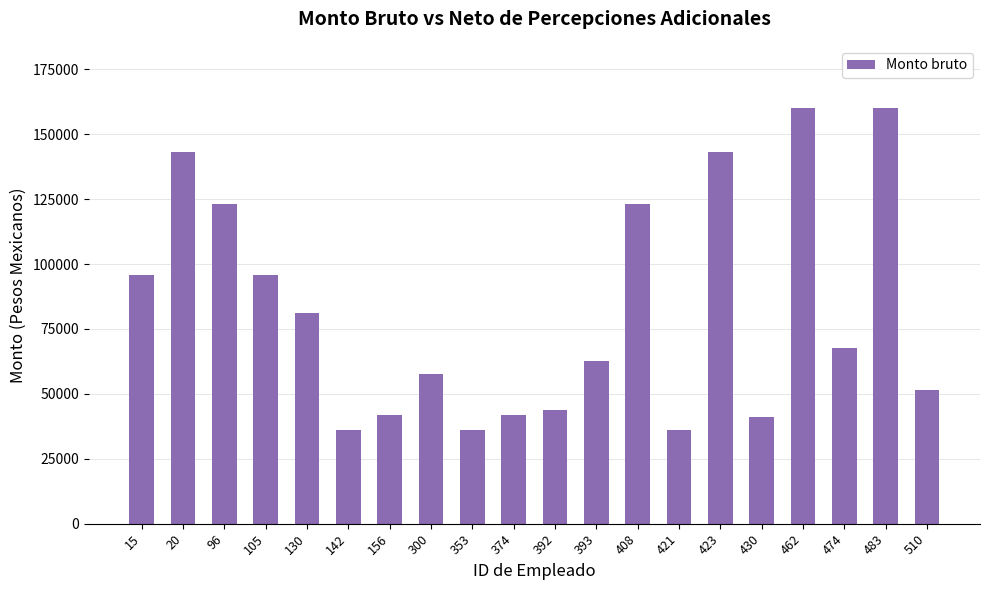

Is it true that the value at 96 is 165655?

False